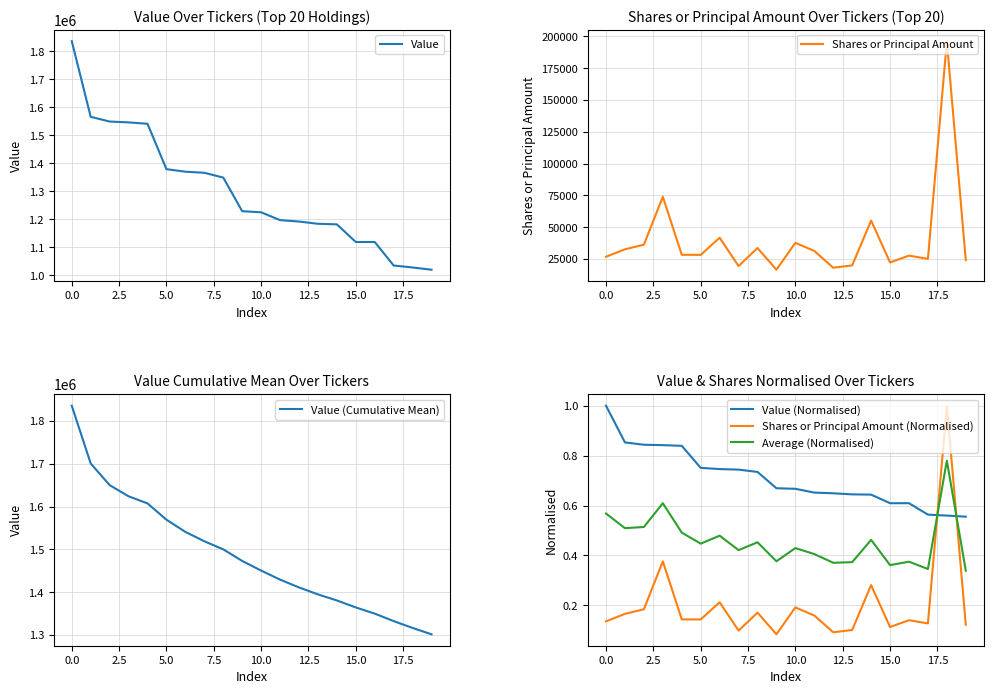

What is the minimum value for Value (Cumulative Mean)?

1301600.0